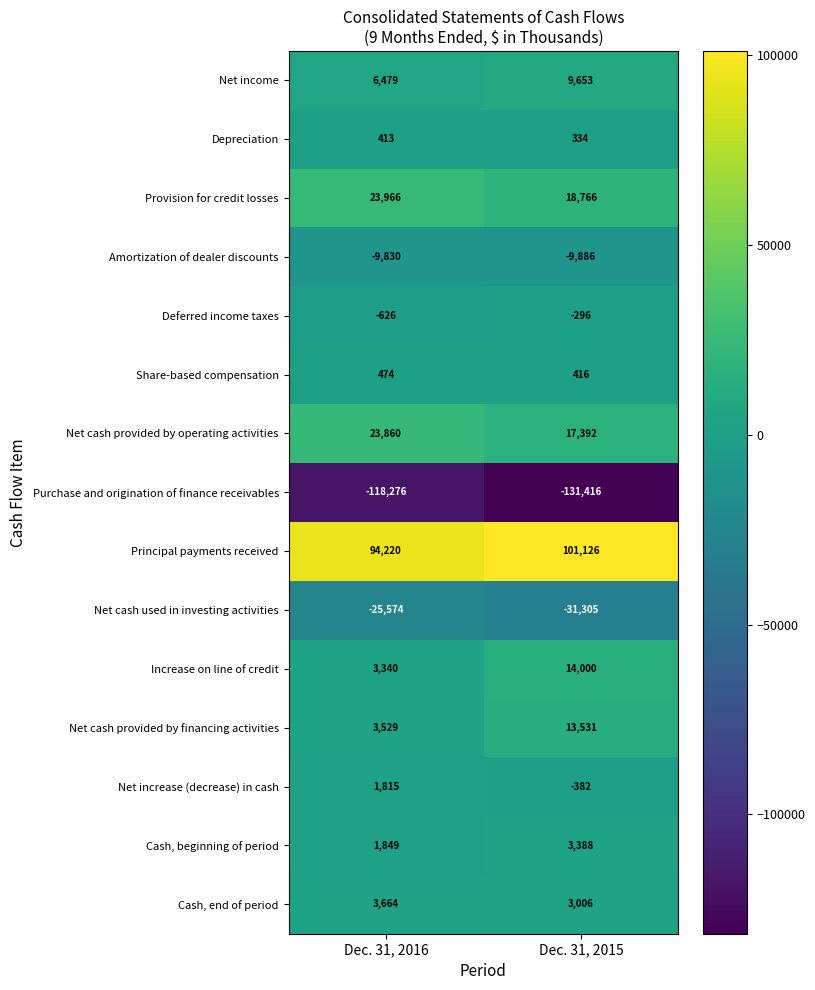

What is the greatest value displayed?

101126